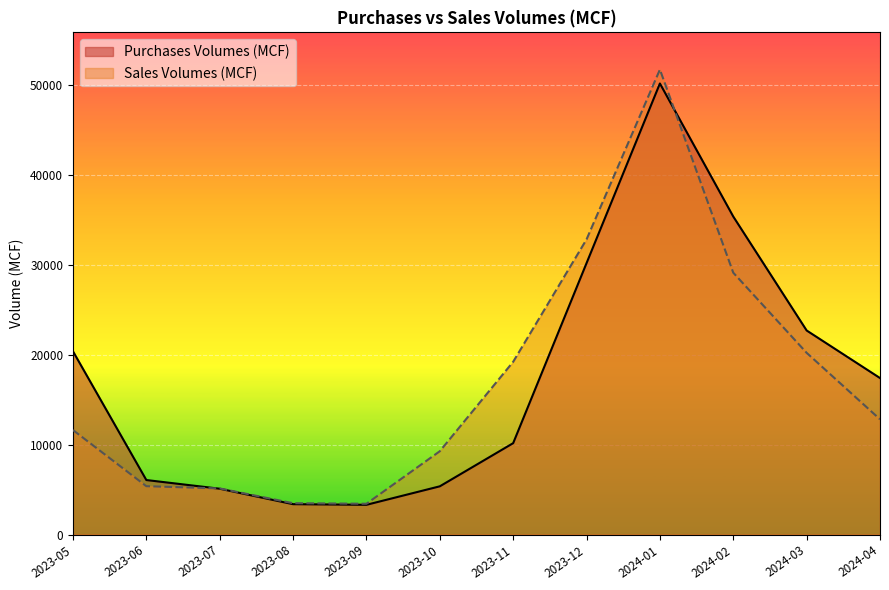

What is the difference between the Purchases Volumes (MCF) values at 2023-05 and 2023-06?

14315.0